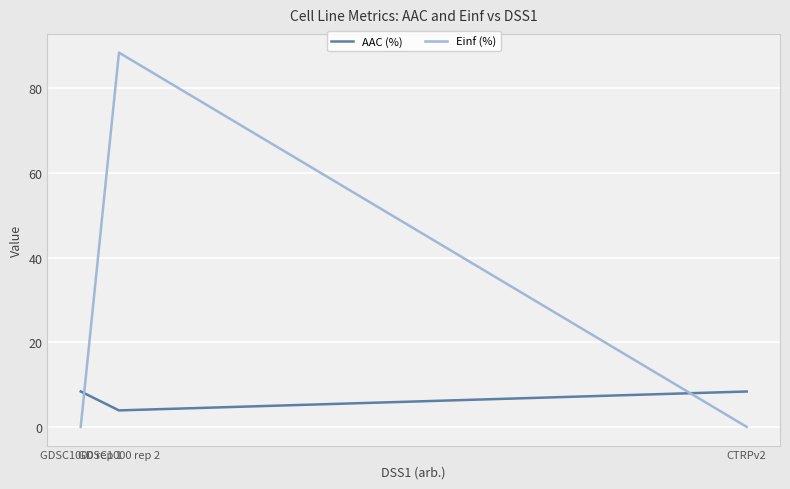

Reading left to right, list all the values displayed in this chart.

AAC (%): 8.4	3.9	8.4
Einf (%): 0.0	88.4	0.0